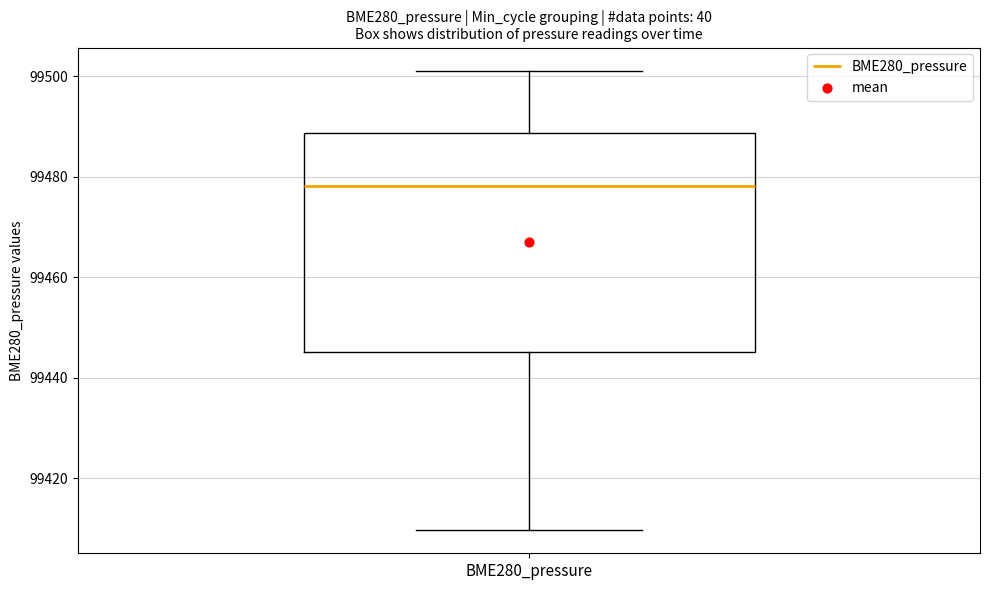

Read this box plot against the y-axis: the position of the median line, the range covered by the box, and the ends of both whiskers. The values are not printed on the chart, so give them approximately, as read against the axis.

median 99478, box 99446 to 99488, whiskers 99410 to 99502